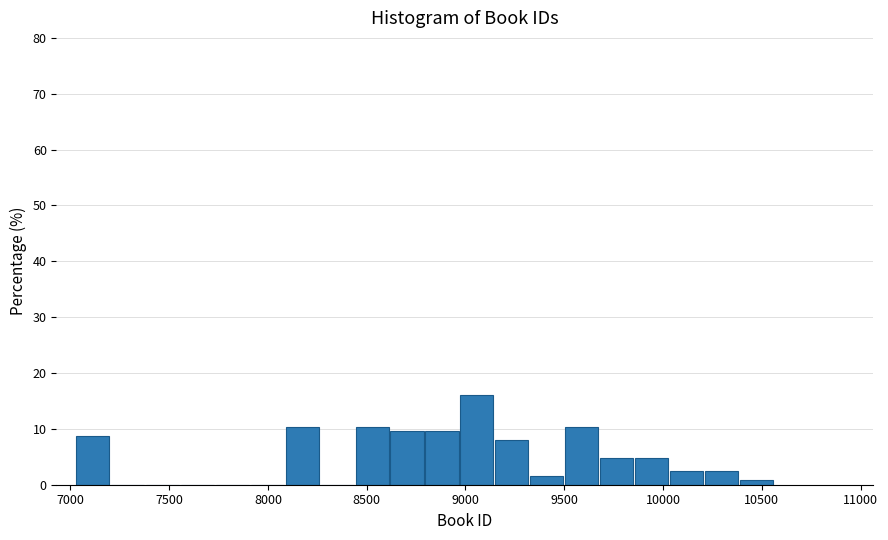

Read against the x-axis, roughly where is the centre of the tallest bar?

9050